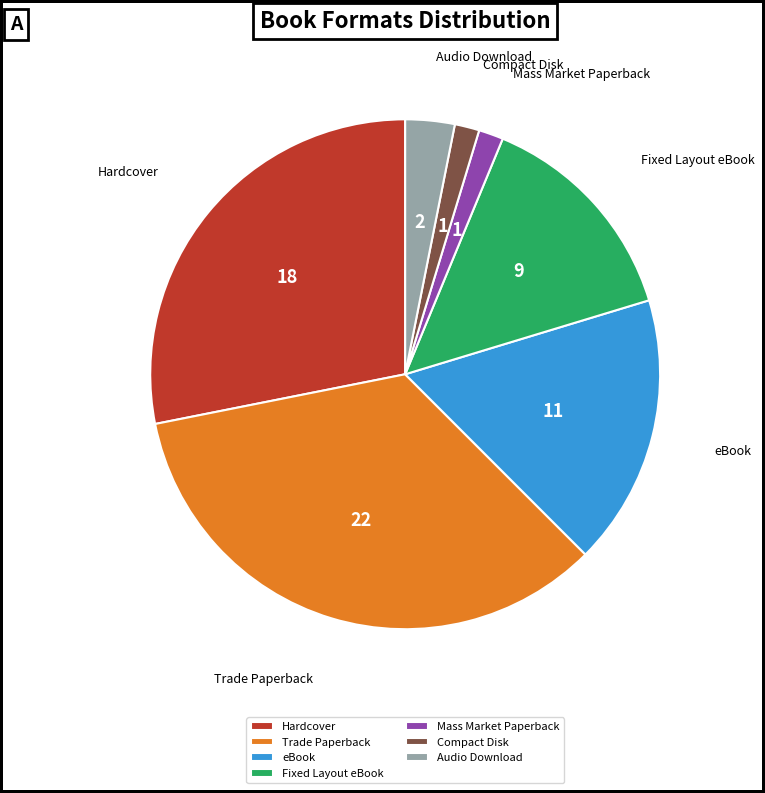

Is it true that Hardcover is 28% of the pie?

True